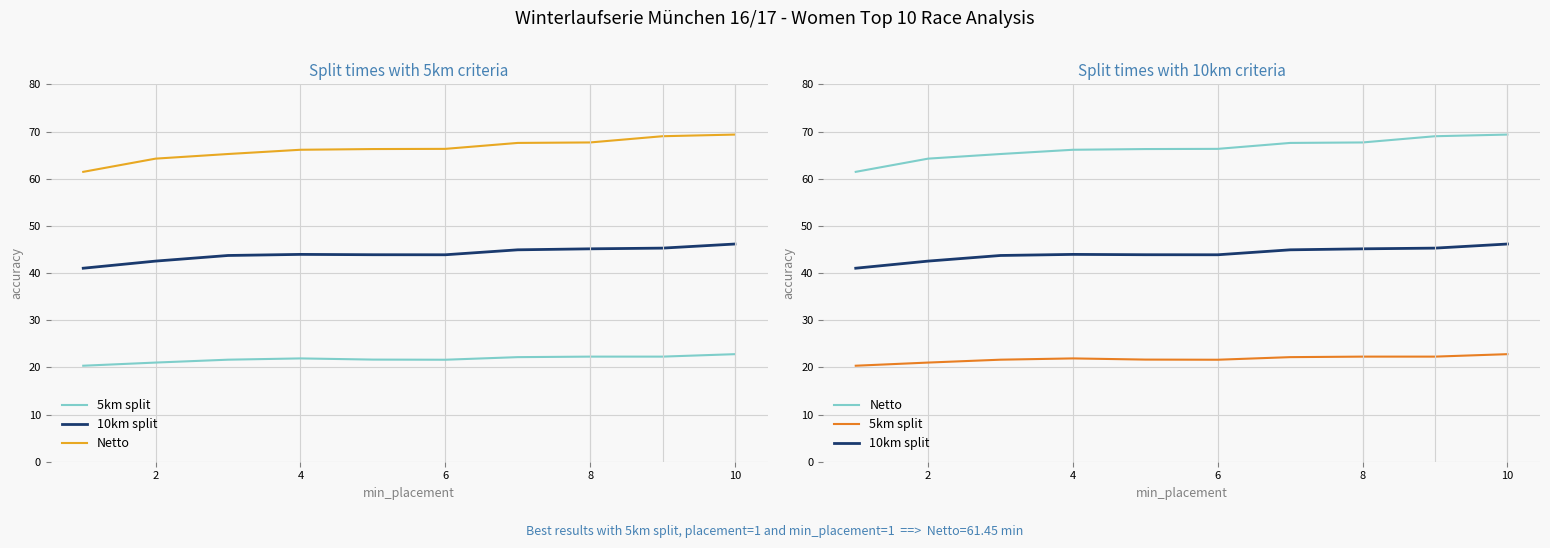

What is the total value across all series at 2?

127.8